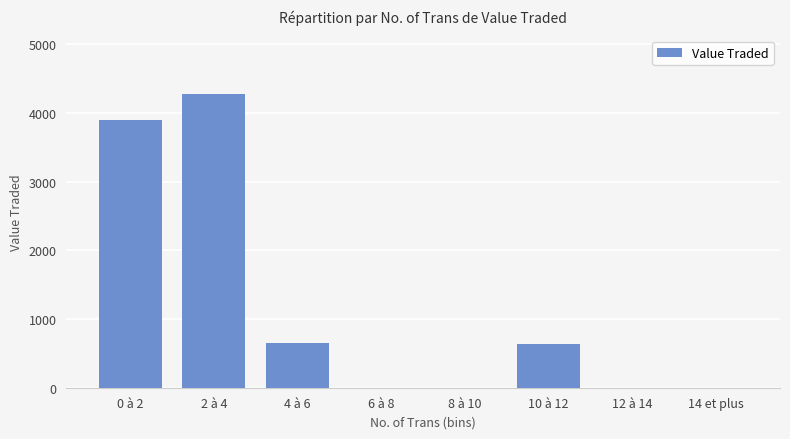

Count the number of data series in this chart.

1